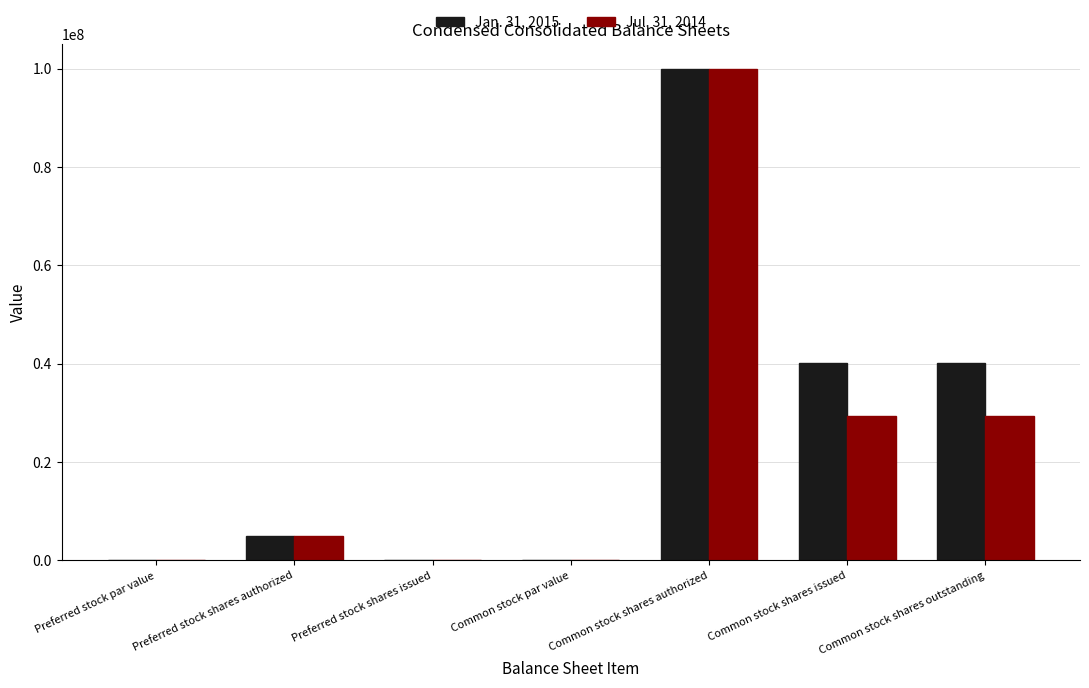

What is the maximum value shown in the chart?

100000000.0